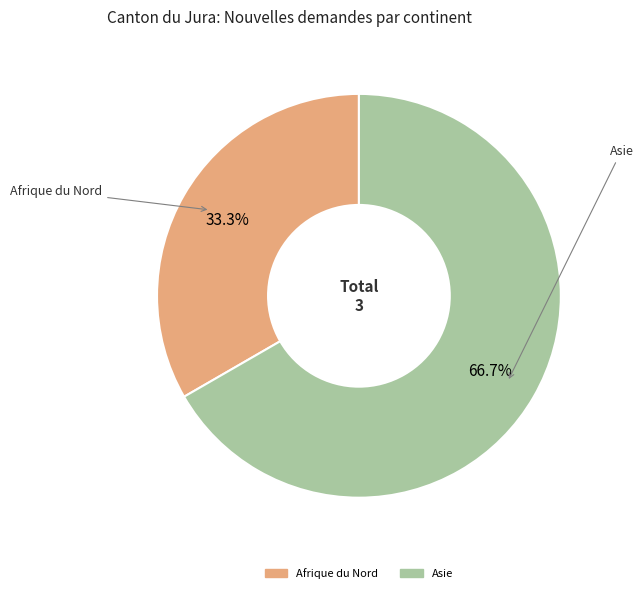

Which slice represents more than half of the pie?

Asie